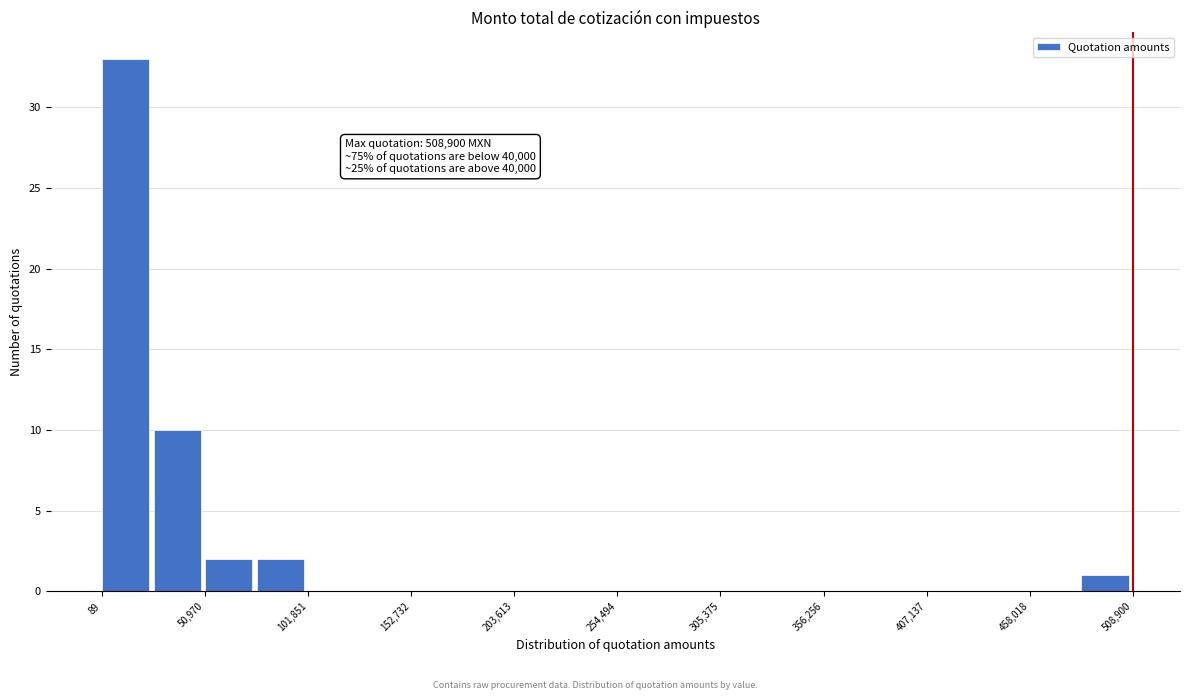

Around what value on the x-axis is the tallest bar? Give the approximate position of its centre, as read against the axis.

10000